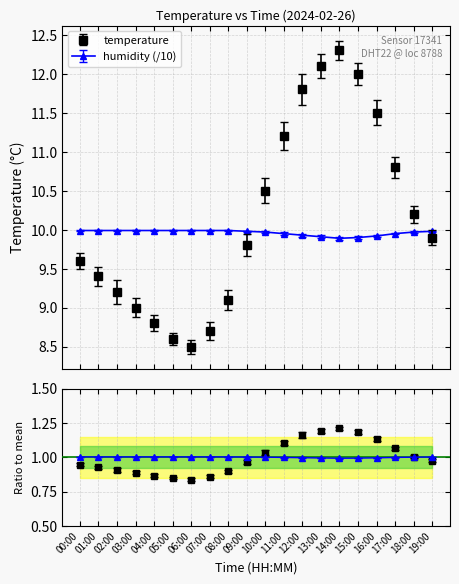

How many lines are shown in the chart?

2